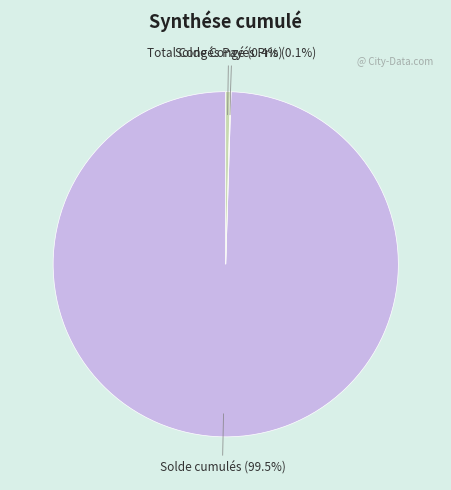

Which category has the biggest portion of the pie?

Solde cumulés